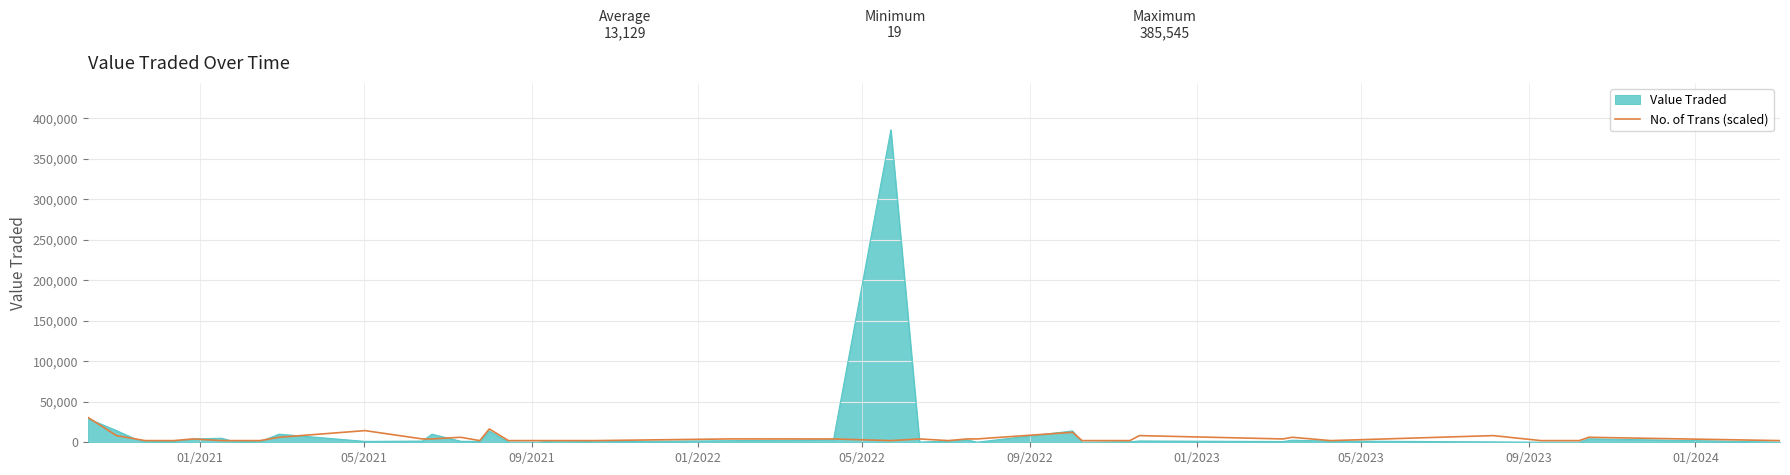

What is the maximum value shown in the chart?

385545.0